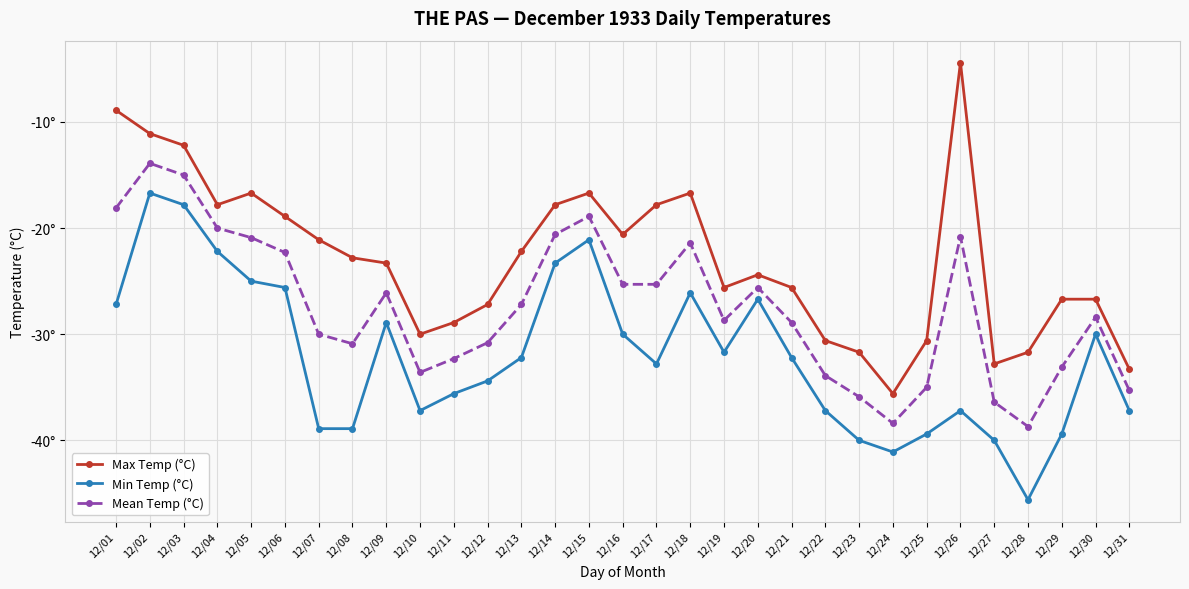

Does the chart have visible grid lines?

Yes